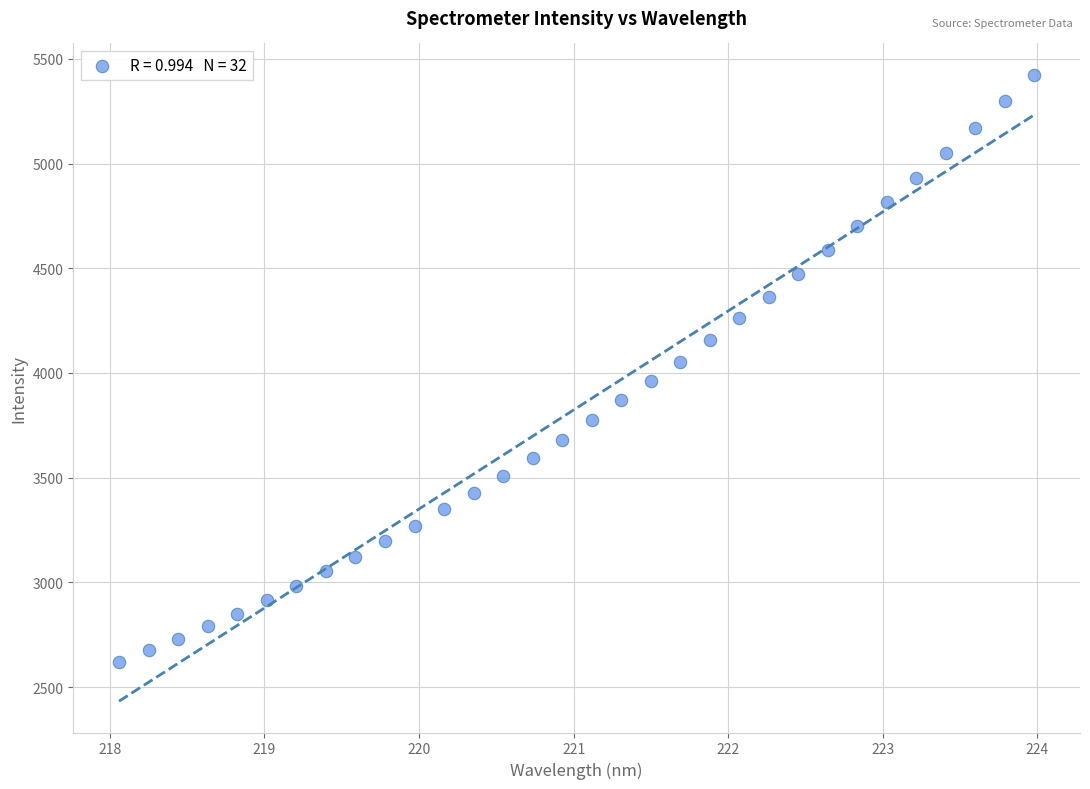

What is the range of X values (max minus min)?

5.9